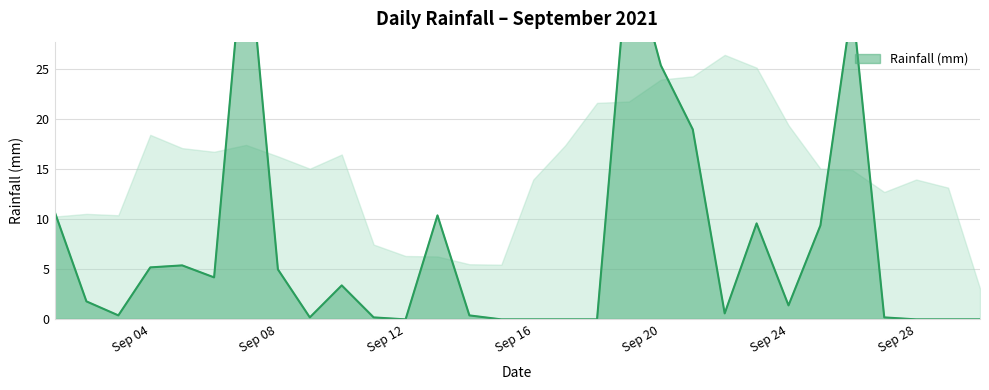

Is it true that the value at 2021-09-18 is 24.4?

False